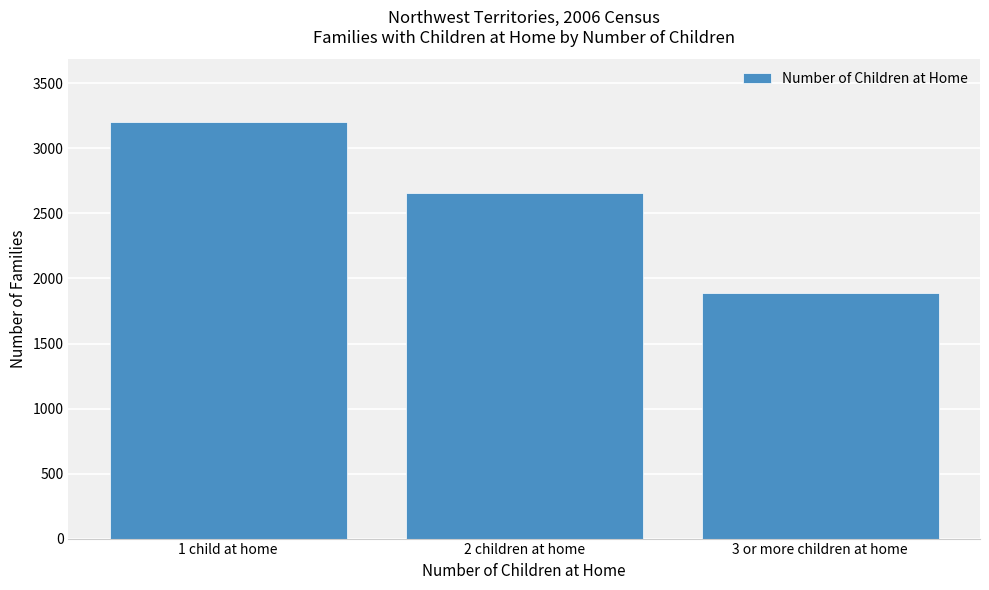

Reading left to right, what are all the values shown in this chart?

3205	2660	1885